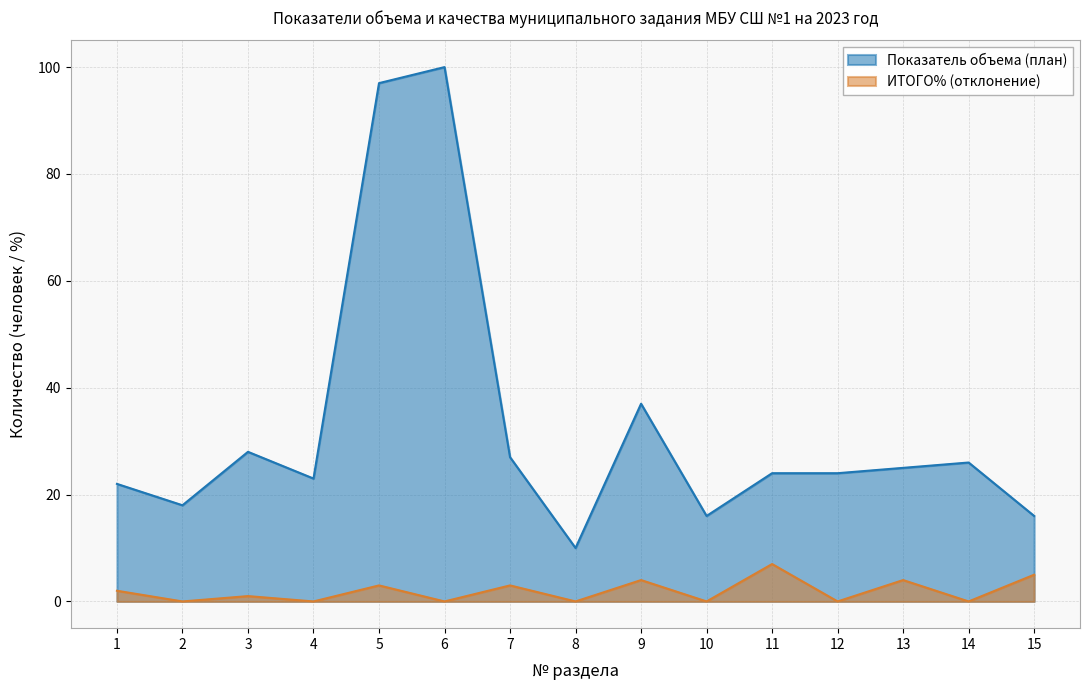

Does the chart display data point markers on the line(s)?

No